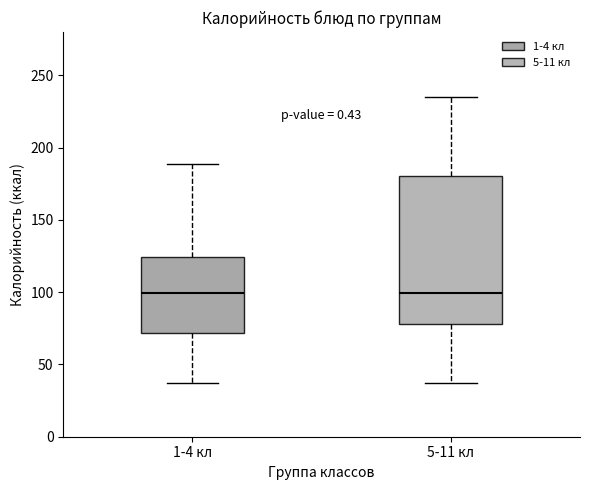

Reading left to right, read every box against the y-axis: the position of its median line, the range the box covers, and the ends of its whiskers. The values are not printed on the chart, so give them approximately, as read against the axis.

1-4 кл: median 100, box 70 to 125, whiskers 35 to 190
5-11 кл: median 100, box 80 to 180, whiskers 35 to 235